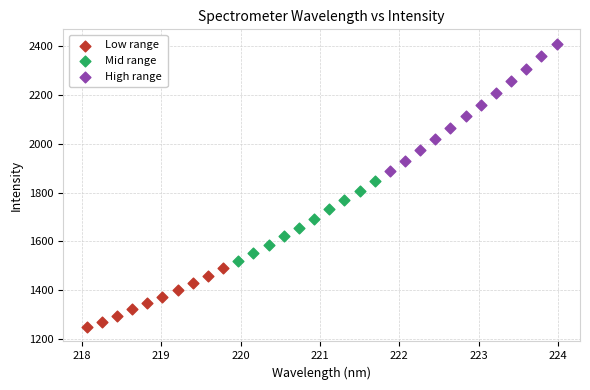

Which series reaches the minimum Y coordinate?

Low range